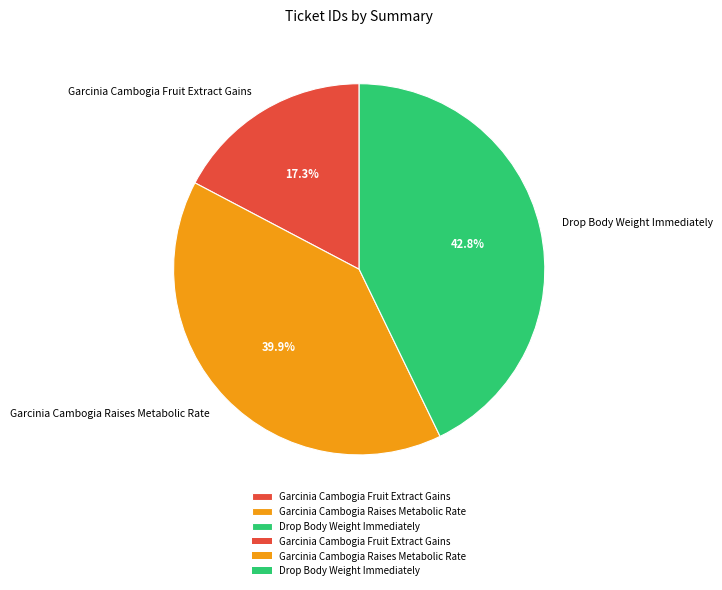

True or false: Garcinia Cambogia Fruit Extract Gains accounts for 17% of the total.

True